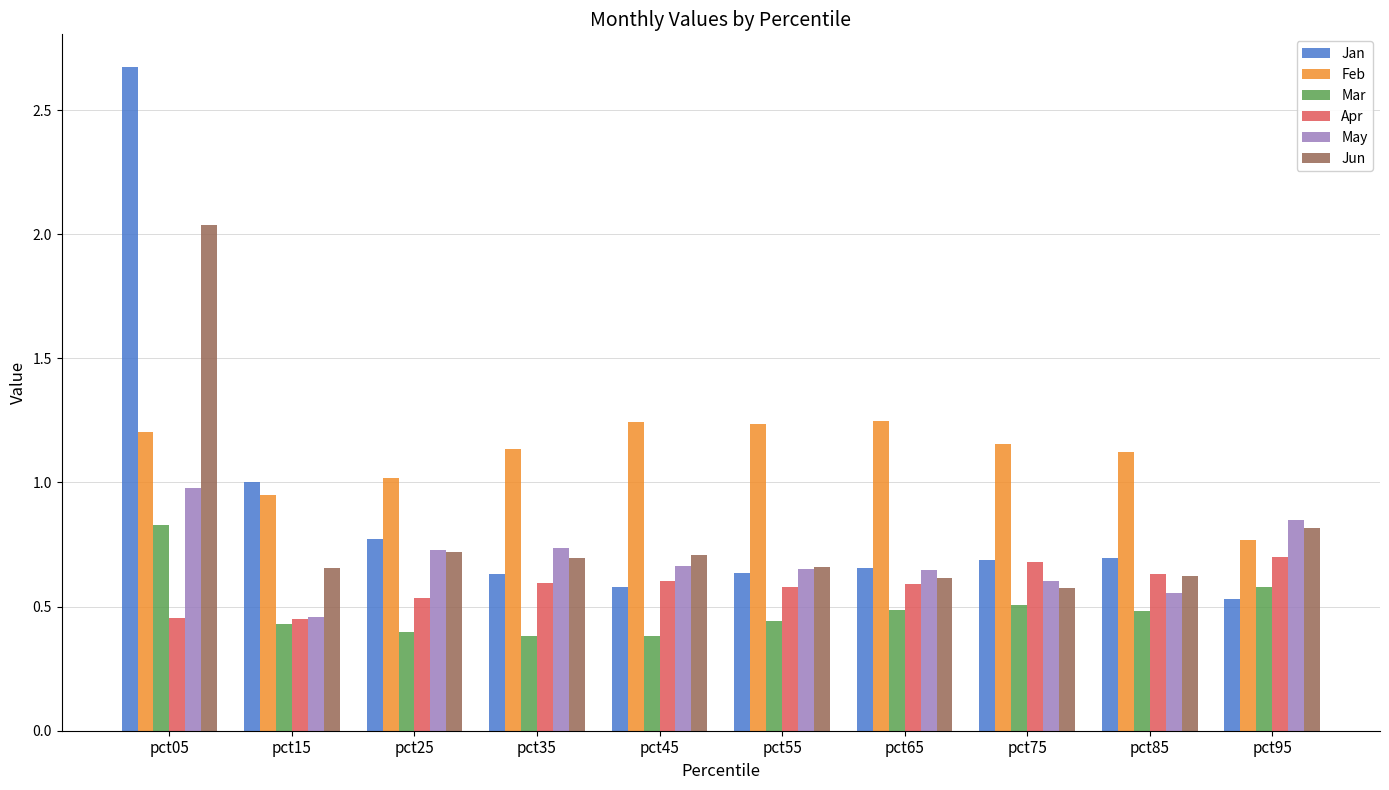

List the series in order of their peak value, lowest first.

Apr, Mar, May, Feb, Jun, Jan